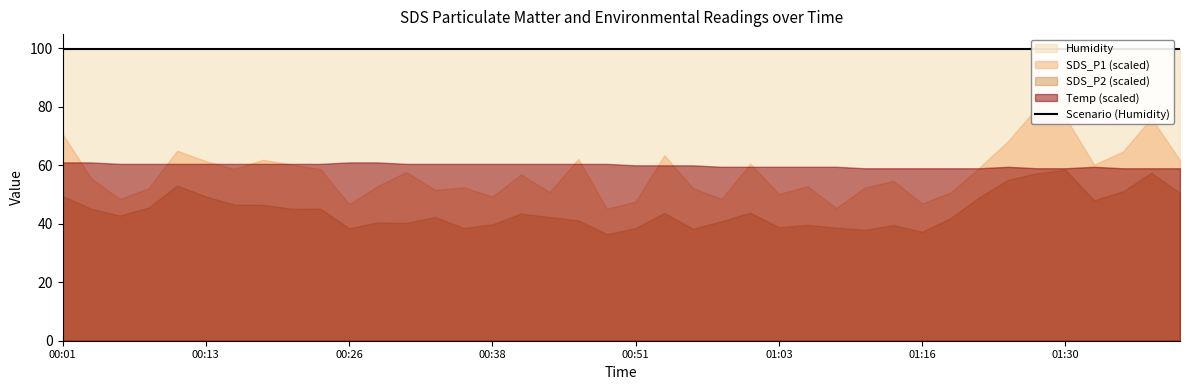

Which series changed the most between 00:31 and 00:58?

SDS_P1